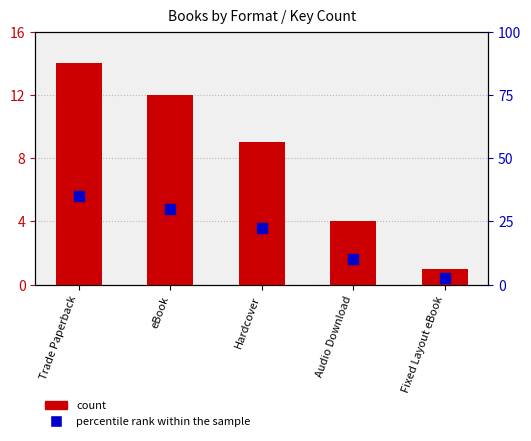

At how many categories does at least one series exceed 34?

1